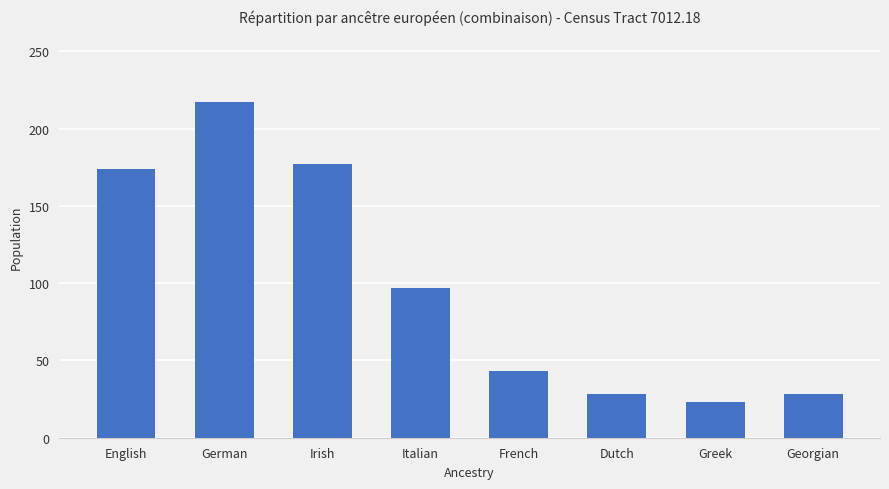

At which category does the chart reach its minimum across all series?

Greek